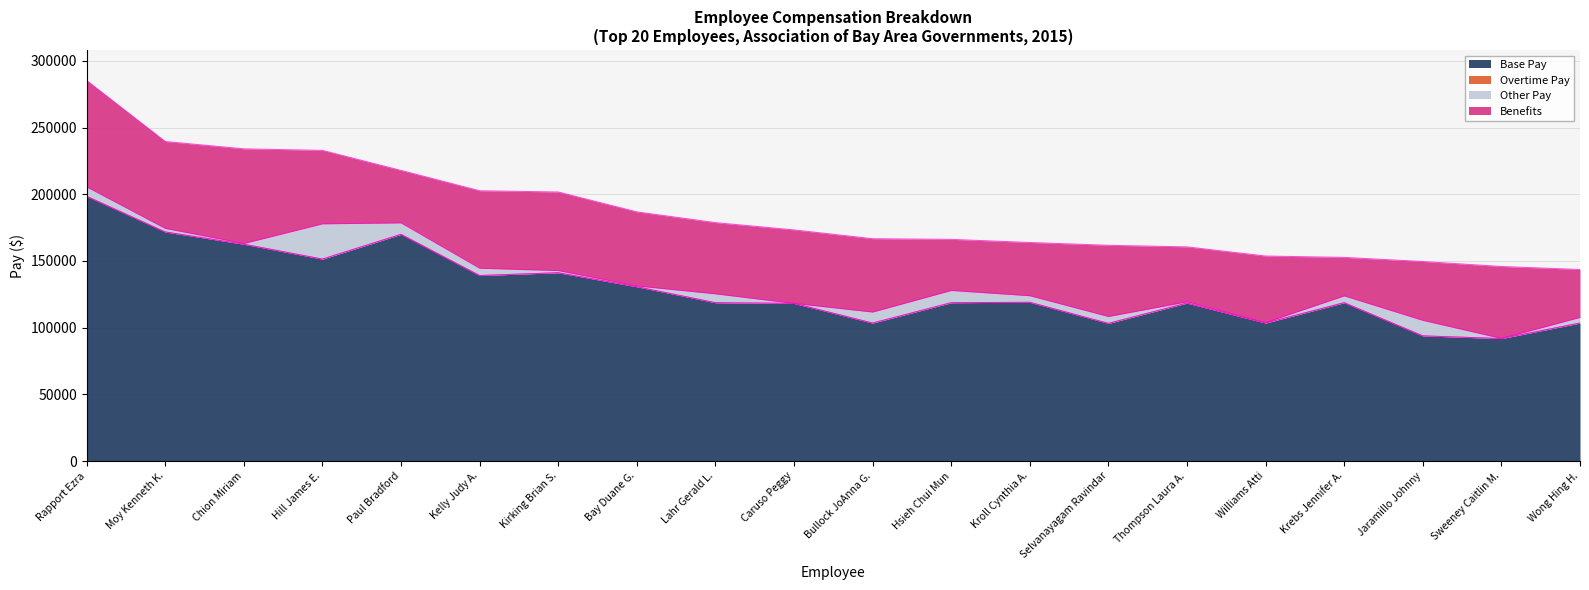

What are all the series names shown in the legend?

Base Pay, Overtime Pay, Other Pay, Benefits